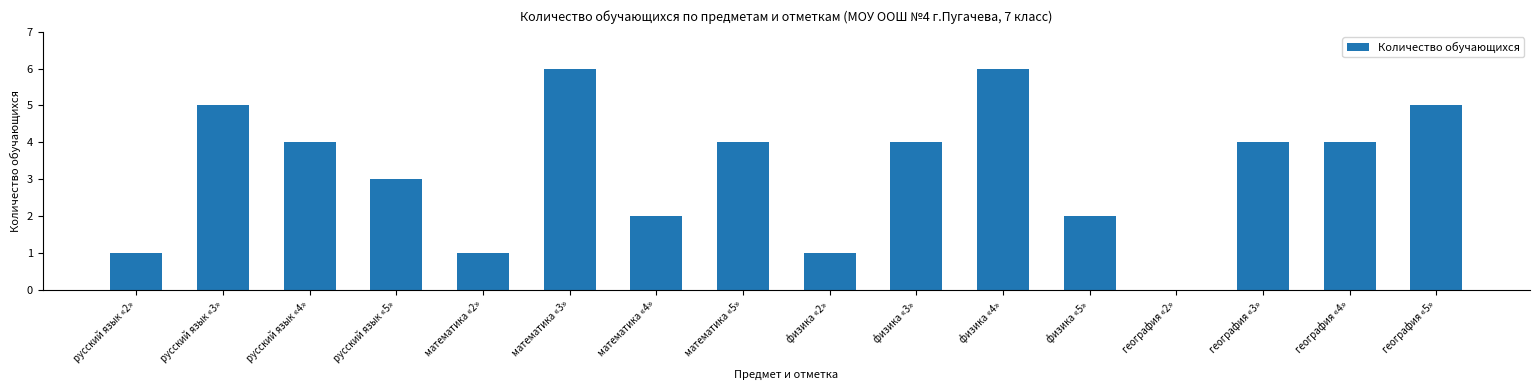

Are the bars grouped side by side (vs. stacked)?

No